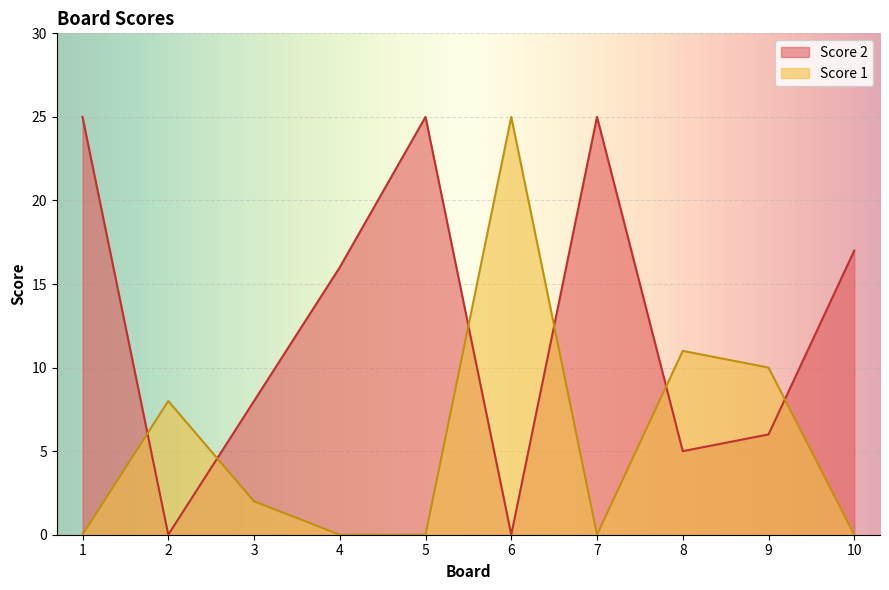

What value does the Score 1 series have at 6, to the nearest 10?

20